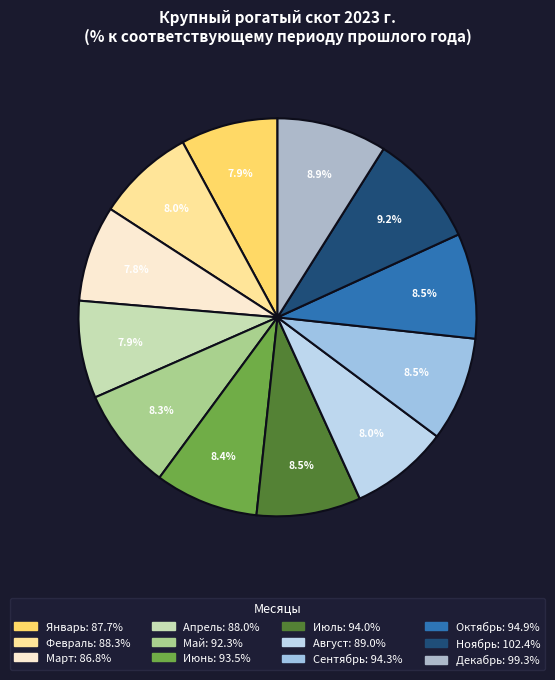

What percentage do Сентябрь and Декабрь together represent?

17.4%